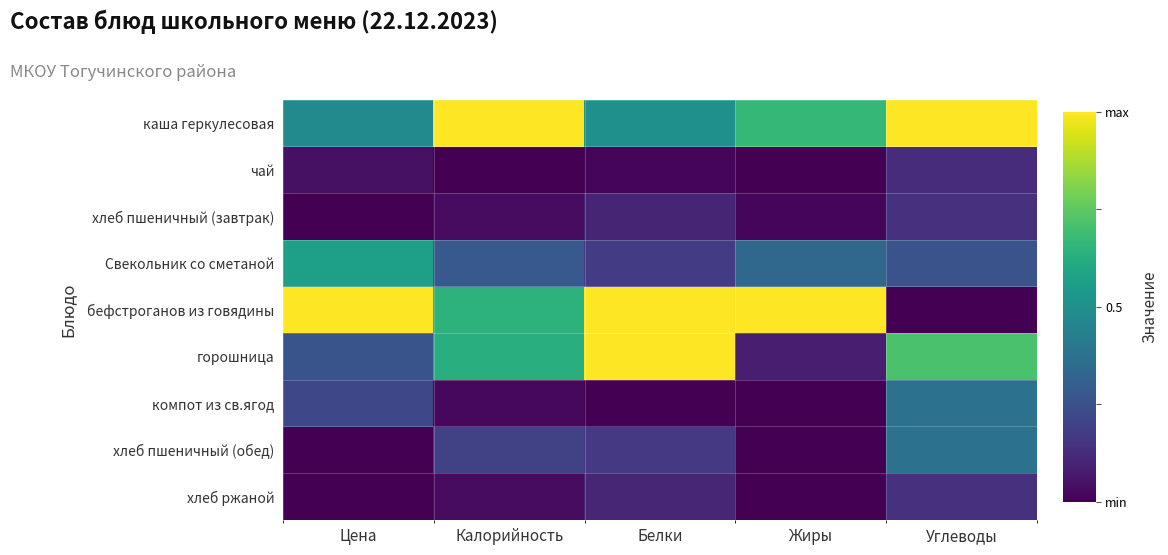

At how many categories does at least one series exceed 0?

5